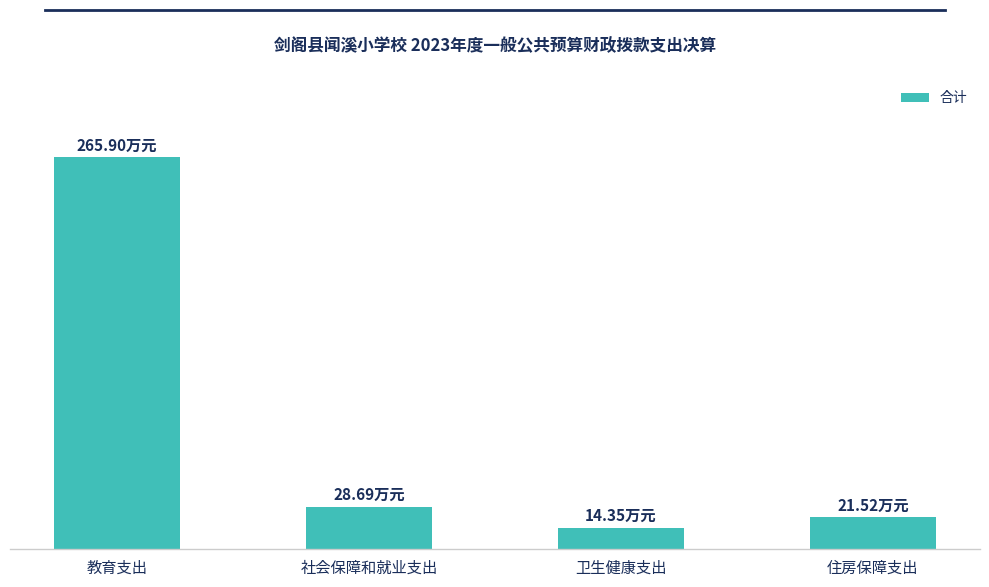

Which category has the highest value across all series?

教育支出